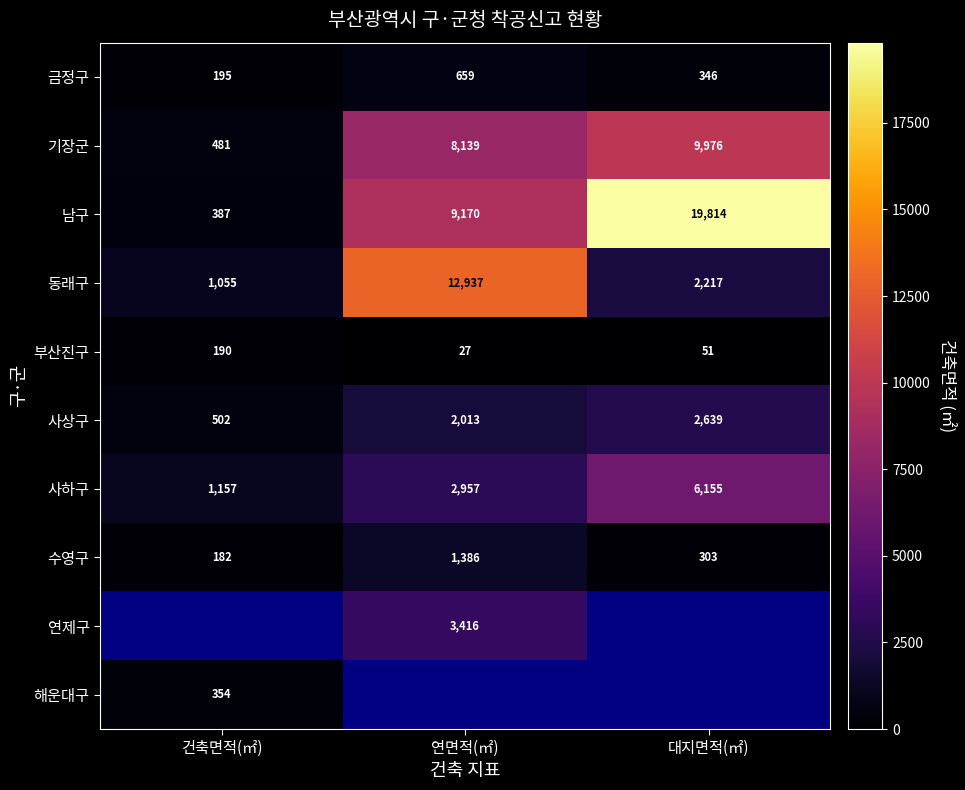

At which category does the chart reach its peak across all series?

대지면적(㎡)